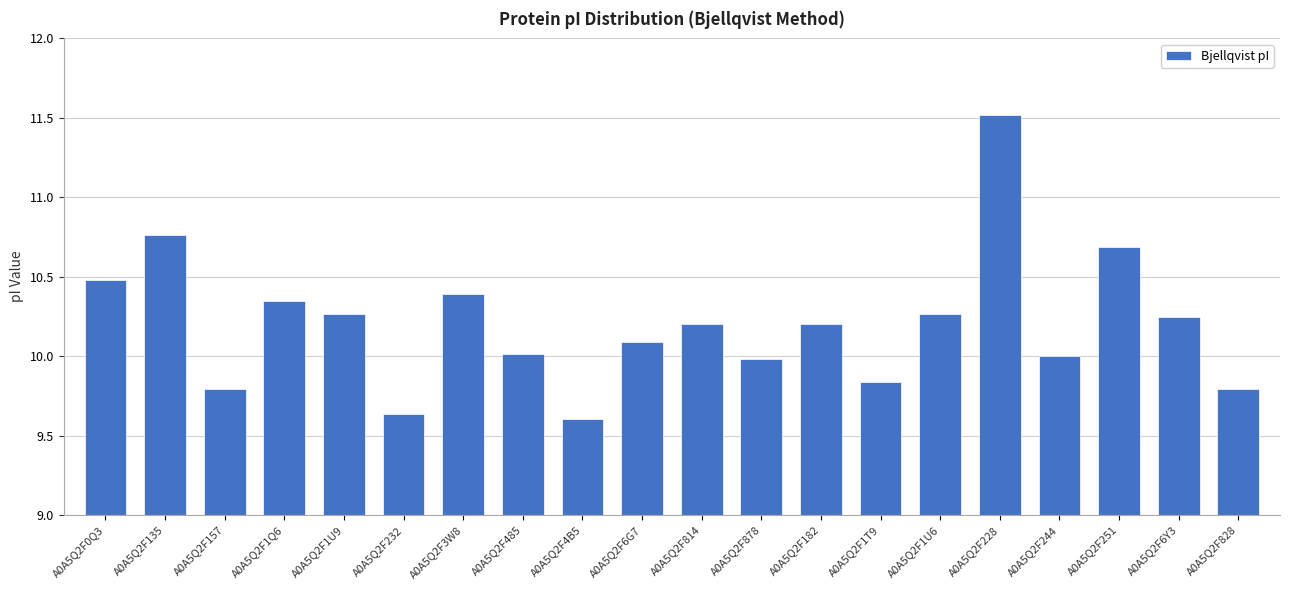

Are the bars horizontal?

No